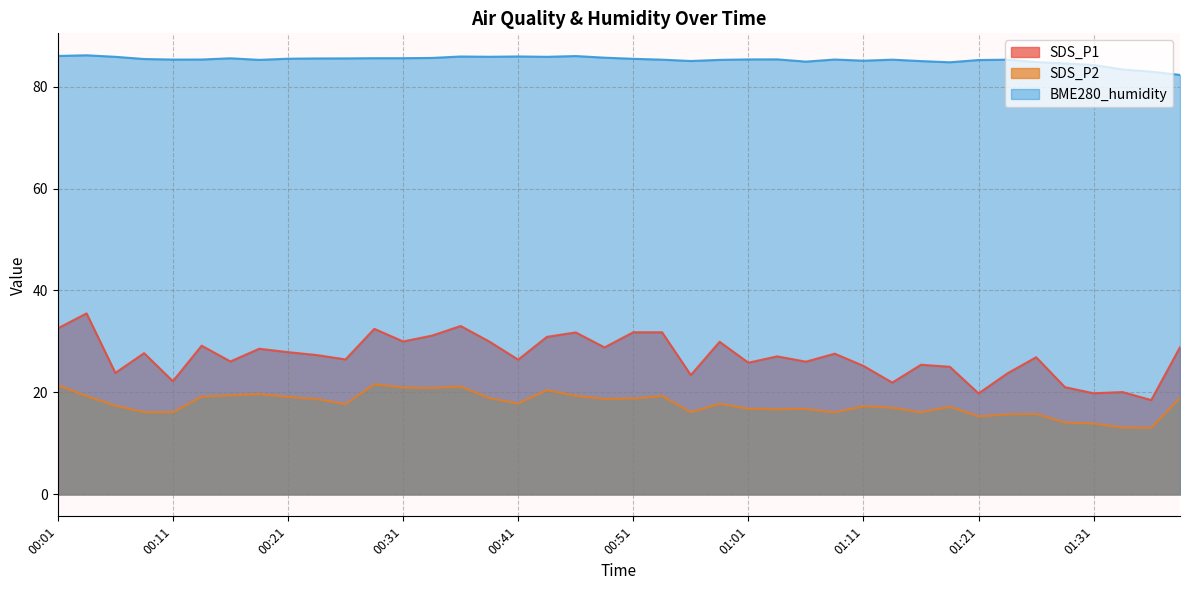

How many lines are shown in the chart?

3